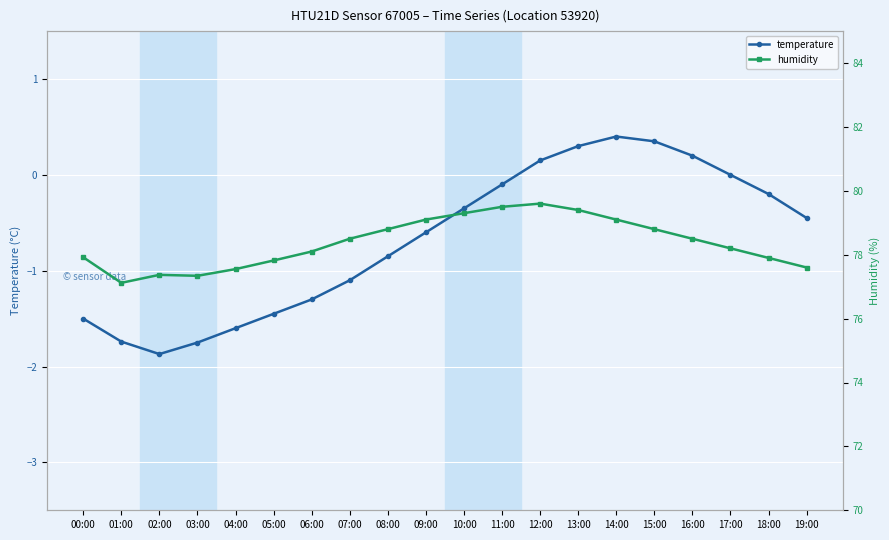

What is the difference between the humidity values at 19:00 and 13:00?

1.8